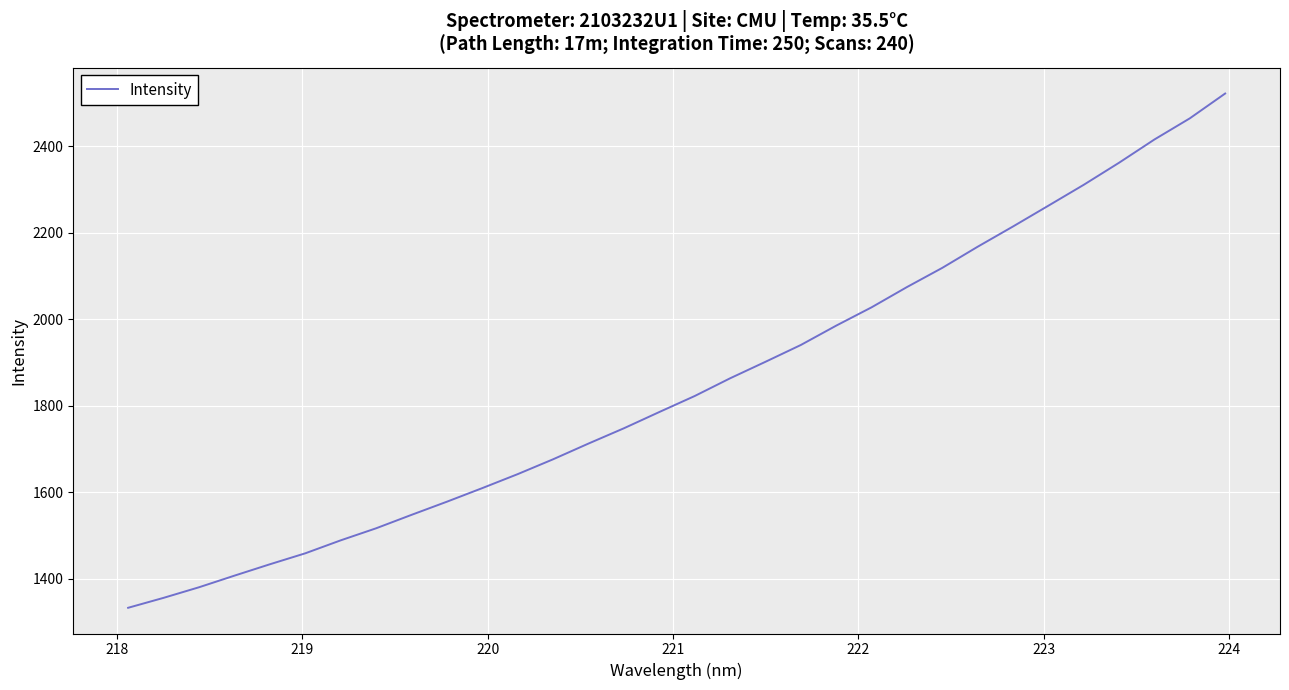

What is the difference between the maximum and minimum values?

1189.2